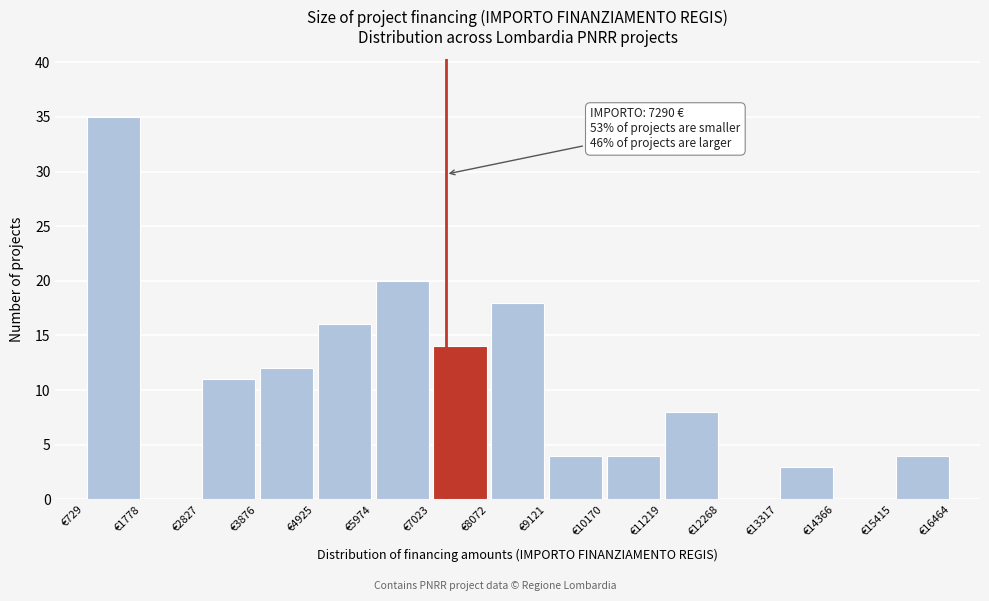

Which range on the x-axis has the tallest bar?

800 to 1800